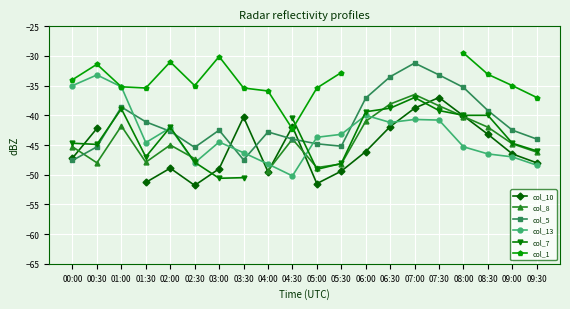

What position from the right is 03:00?

14